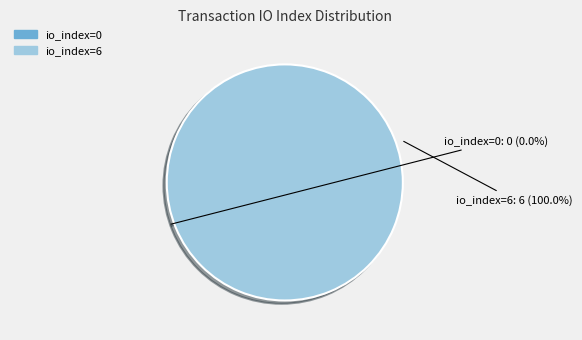

To the nearest percent, what portion does io_index=6 represent?

100%